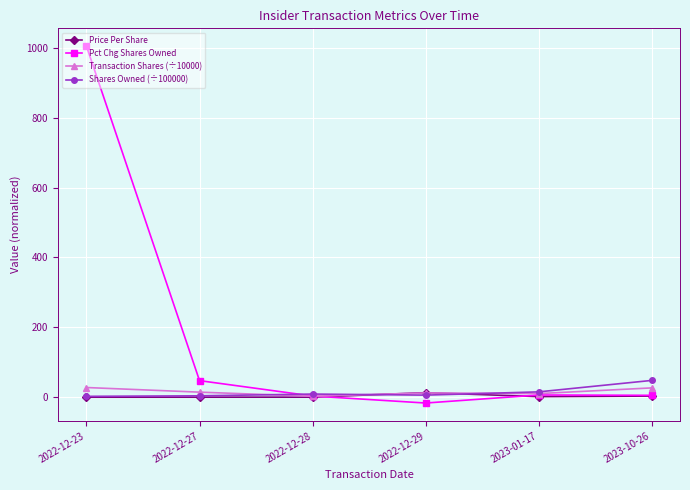

How many data points in Shares Owned (÷100000) are less than 9?

3